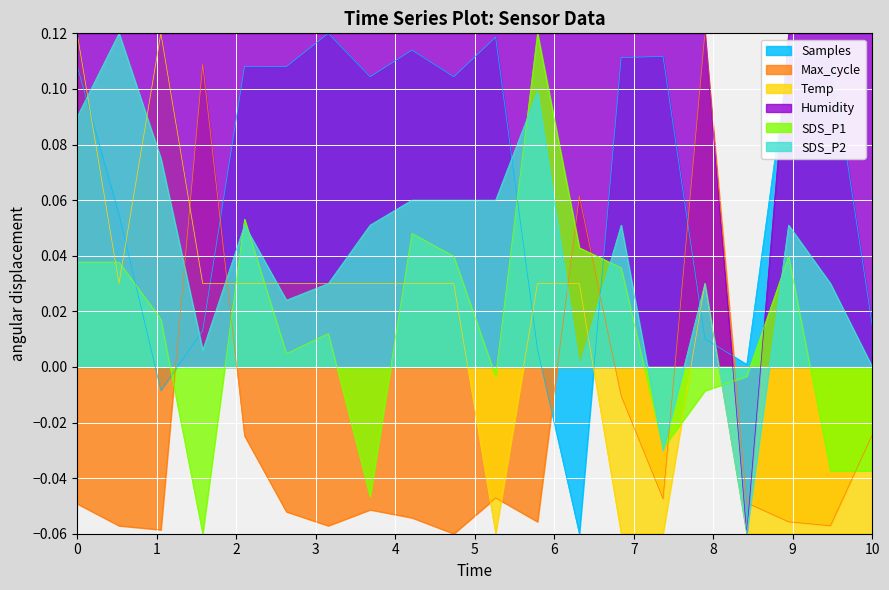

How many categories are shown in the chart?

20